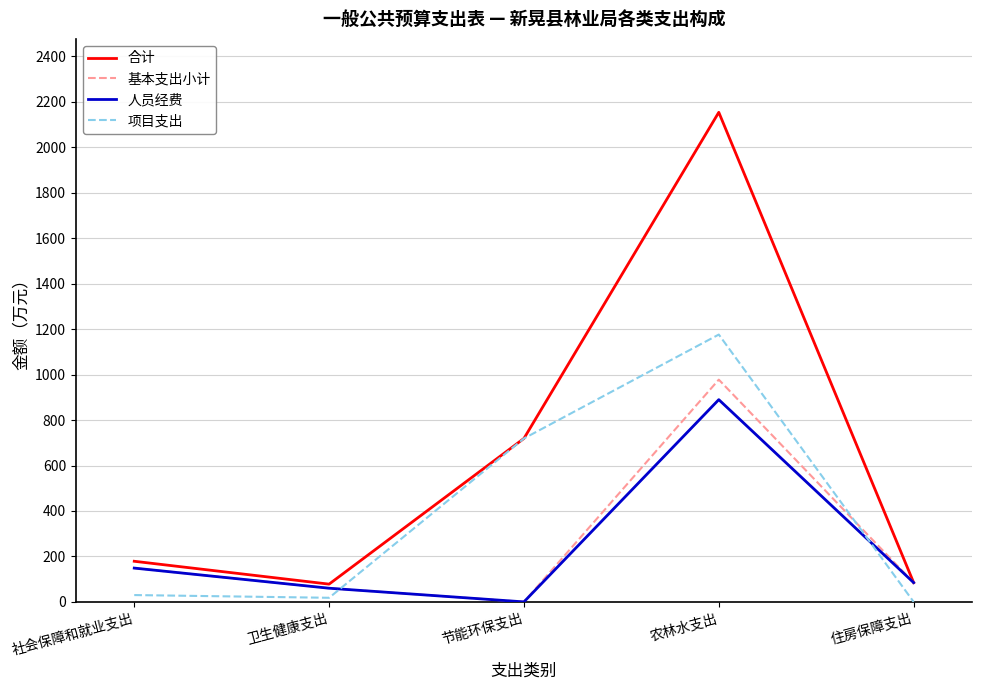

Where does the 合计 series first go above 178?

社会保障和就业支出